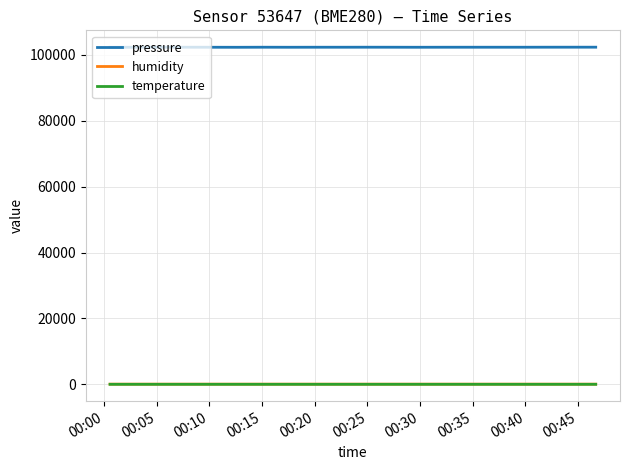

What is the average value of the humidity series?

65.5